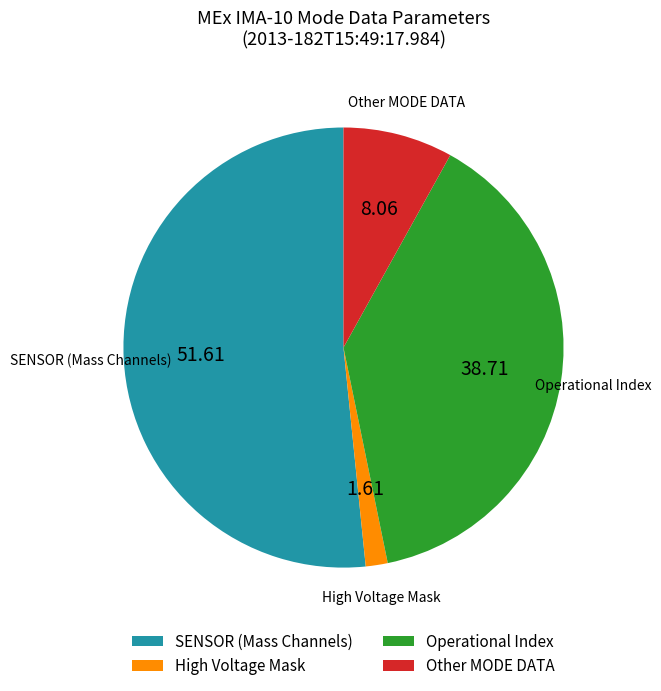

Which category accounts for the majority?

SENSOR (Mass Channels)